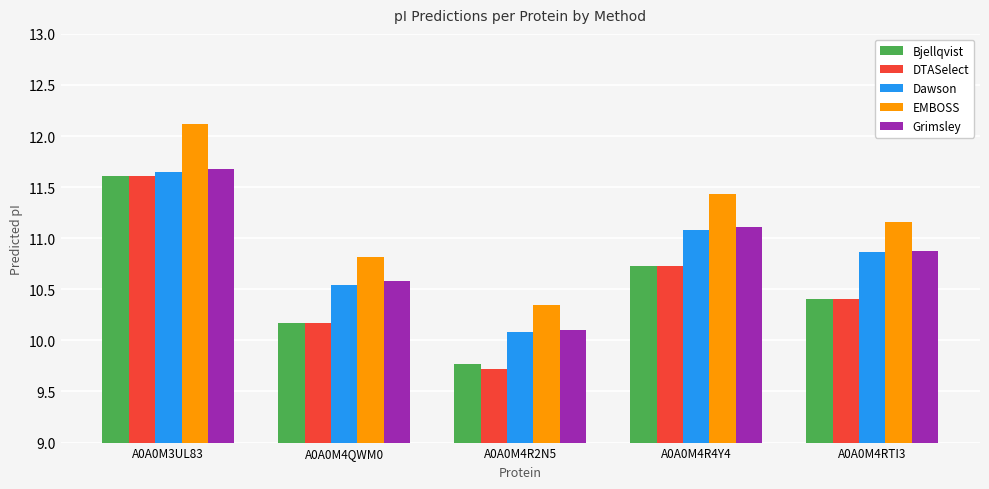

The Grimsley series shows 11.7 at A0A0M3UL83. True or false?

True